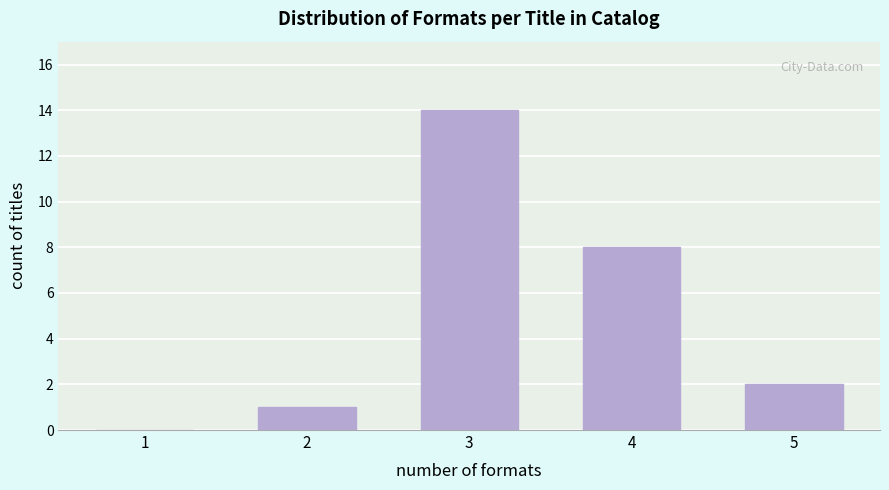

Reading left to right, what are all the values shown in this chart?

1=0	2=1	3=14	4=8	5=2